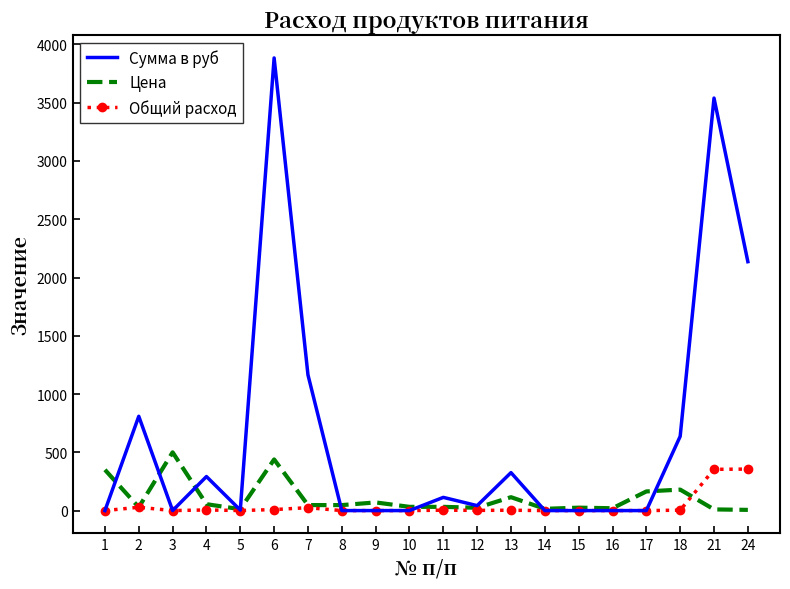

What is the difference between the Сумма в руб values at 13 and 24?

1810.3